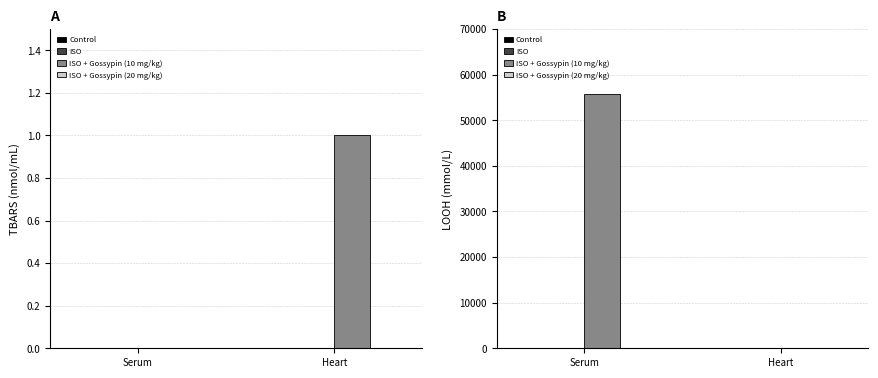

What is the difference between the highest and lowest values at Serum?

55670